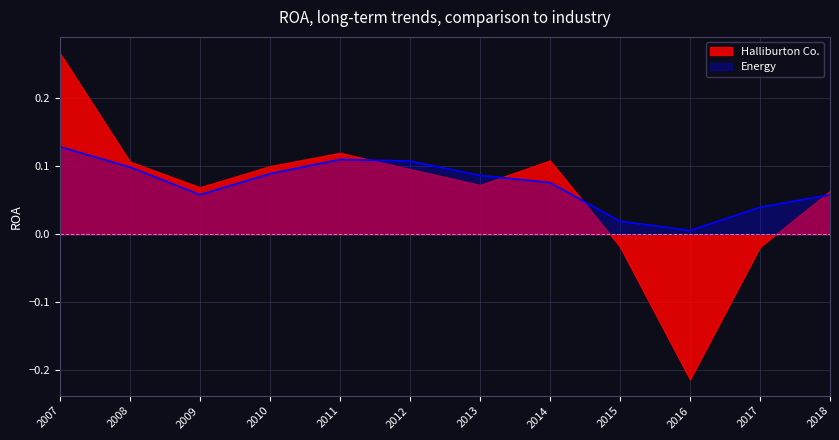

True or false: Energy and Halliburton Co. cross at least once.

True